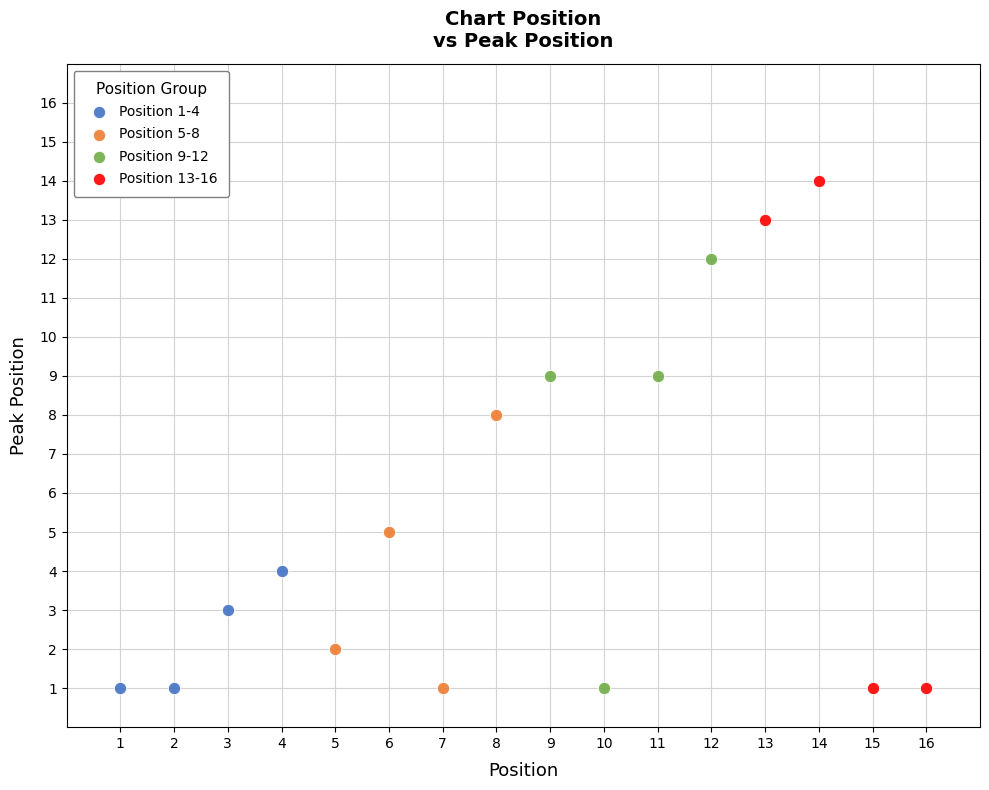

Which series reaches the maximum Y coordinate?

Position 13-16